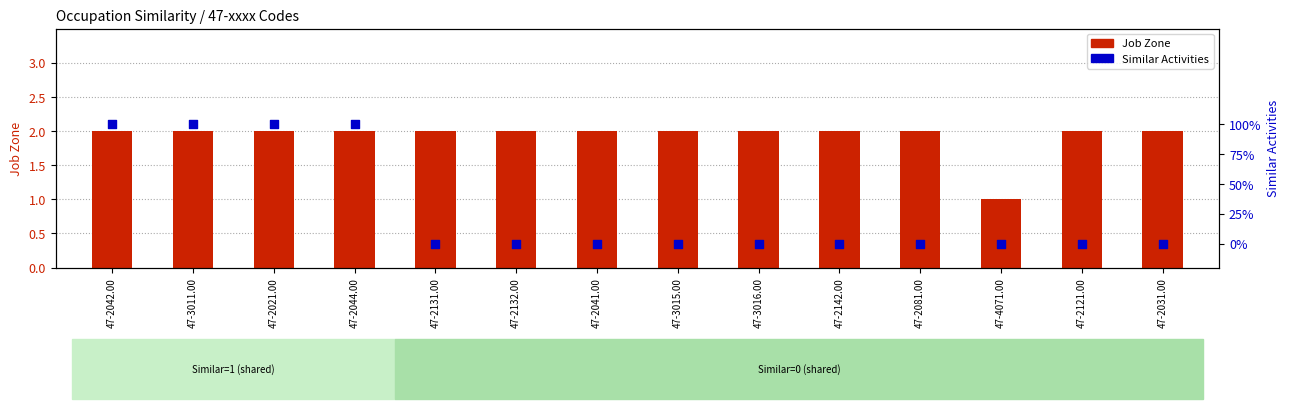

Which series has the largest total across all categories?

Job Zone